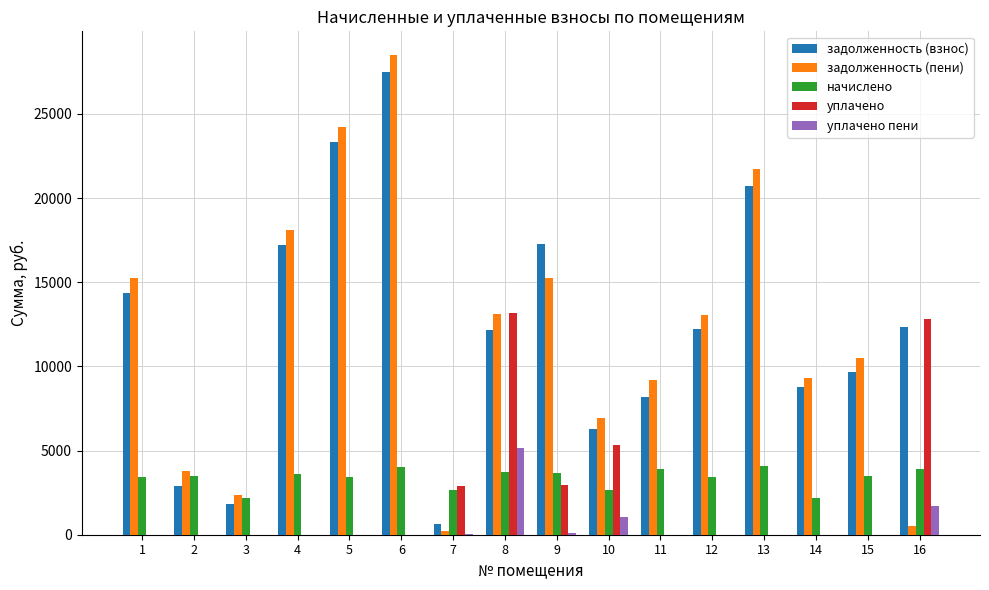

At which category is the sum across all series the highest?

6